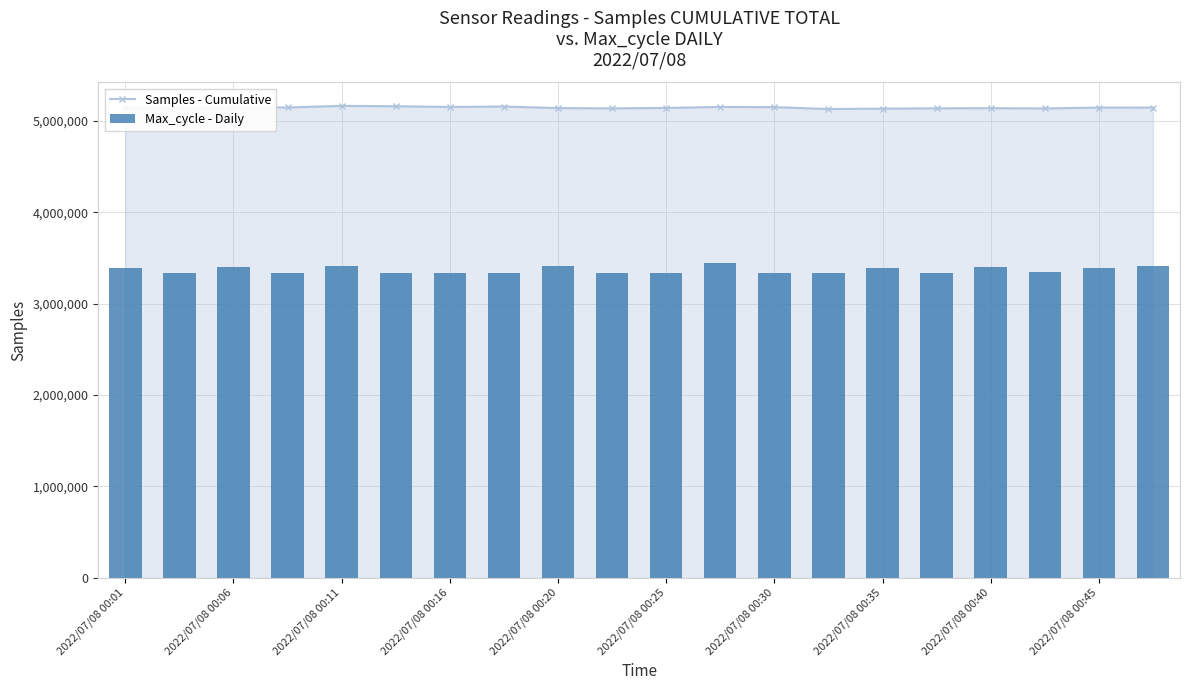

True or false: Samples - Cumulative has more than 1 points higher than both neighbors.

True